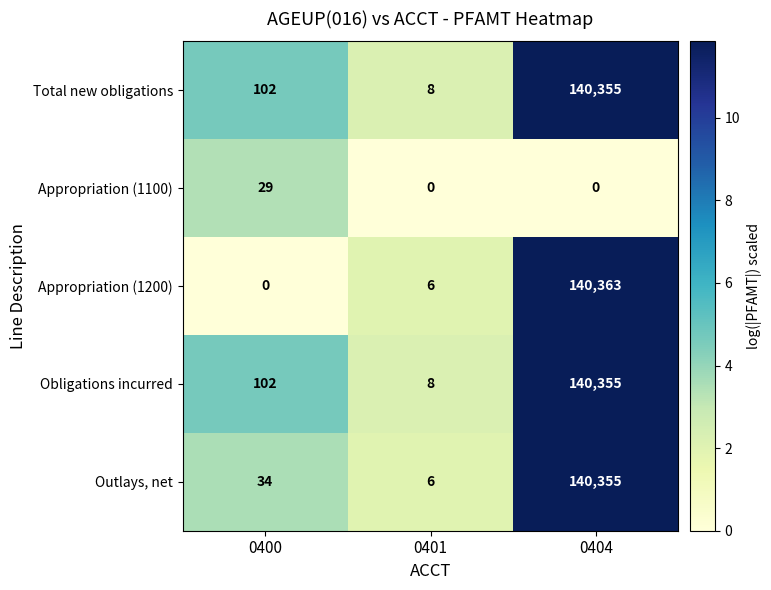

The value of Appropriation (1100) at 0401 is 17. True or false?

False